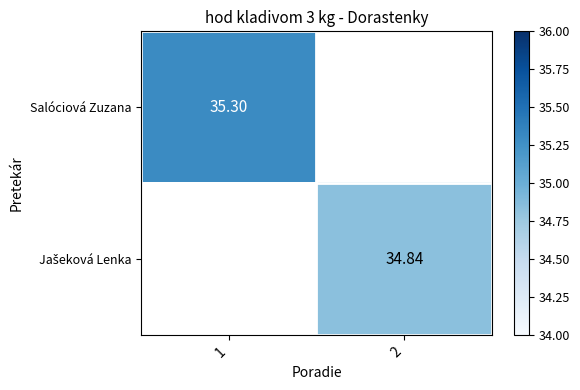

At how many categories does at least one series exceed 35?

1